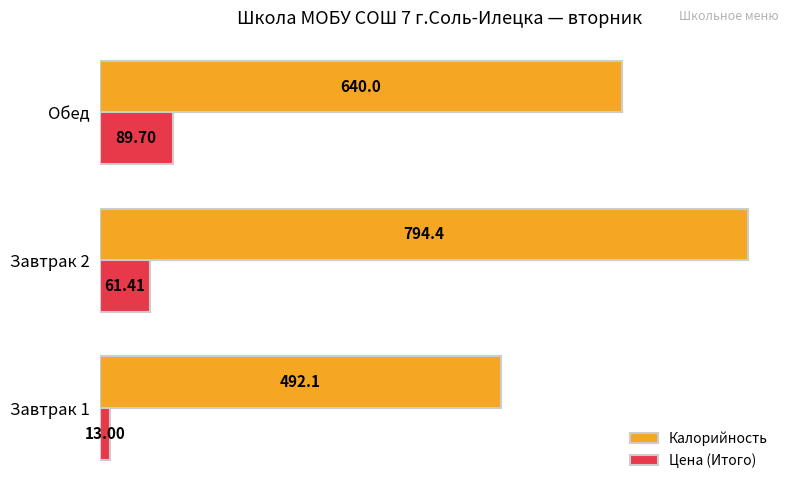

Which series changed the most between Завтрак 2 and Обед?

Калорийность